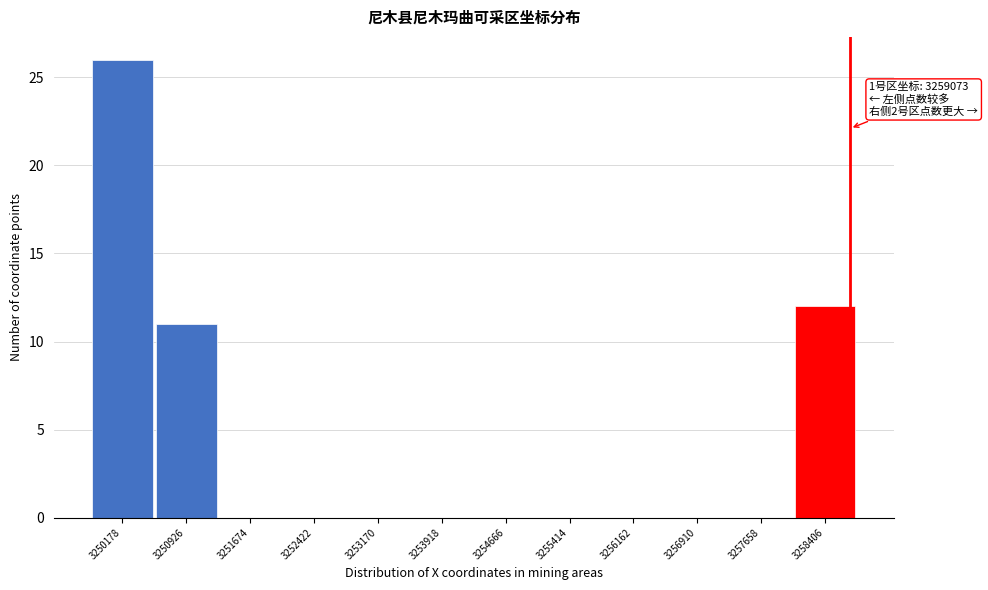

Reading left to right, list all the values displayed in this chart.

3250178=26	3250926=11	3251674=0	3252422=0	3253170=0	3253918=0	3254666=0	3255414=0	3256162=0	3256910=0	3257658=0	3258406=12